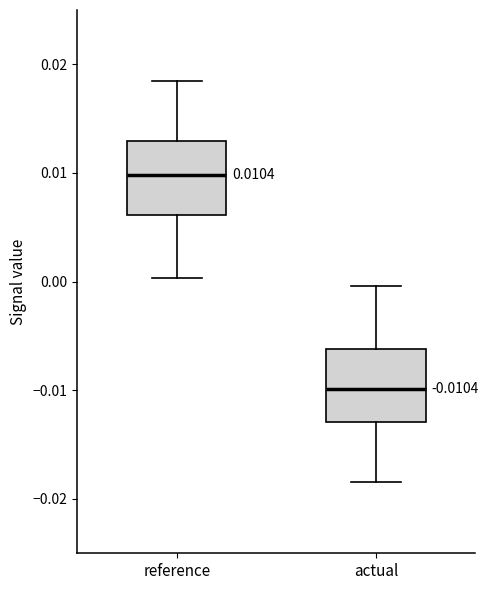

Which box's median line is the highest?

reference